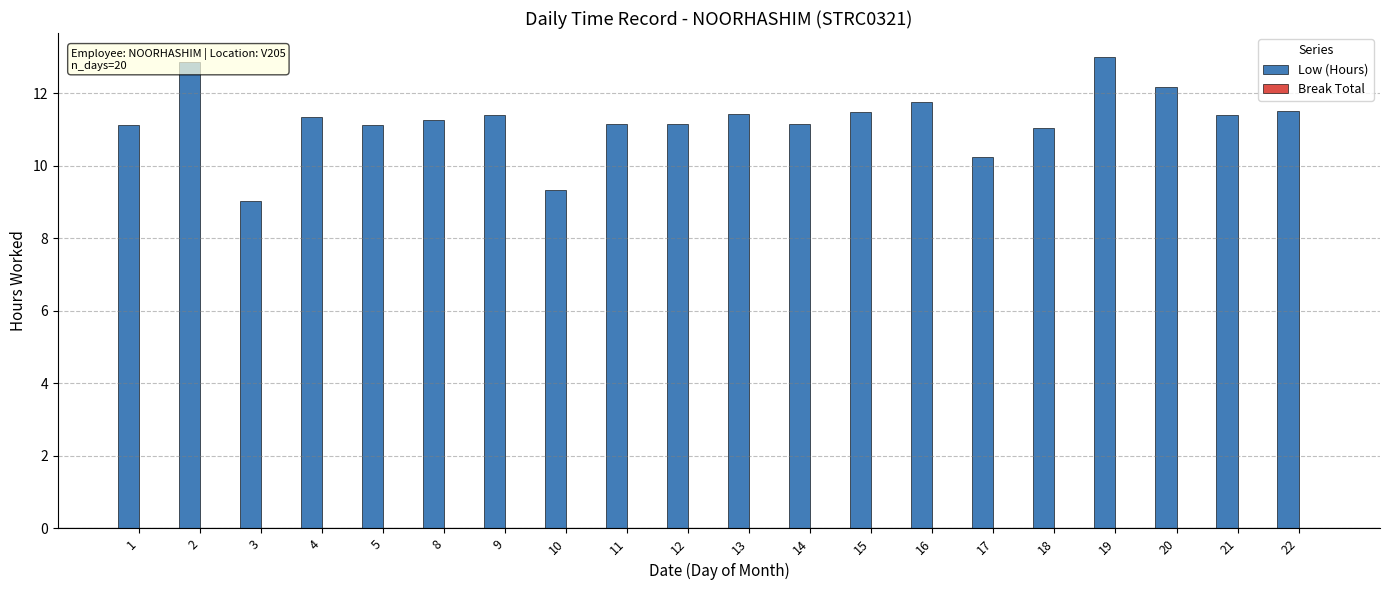

Which has a higher value, 21 or 3?

21